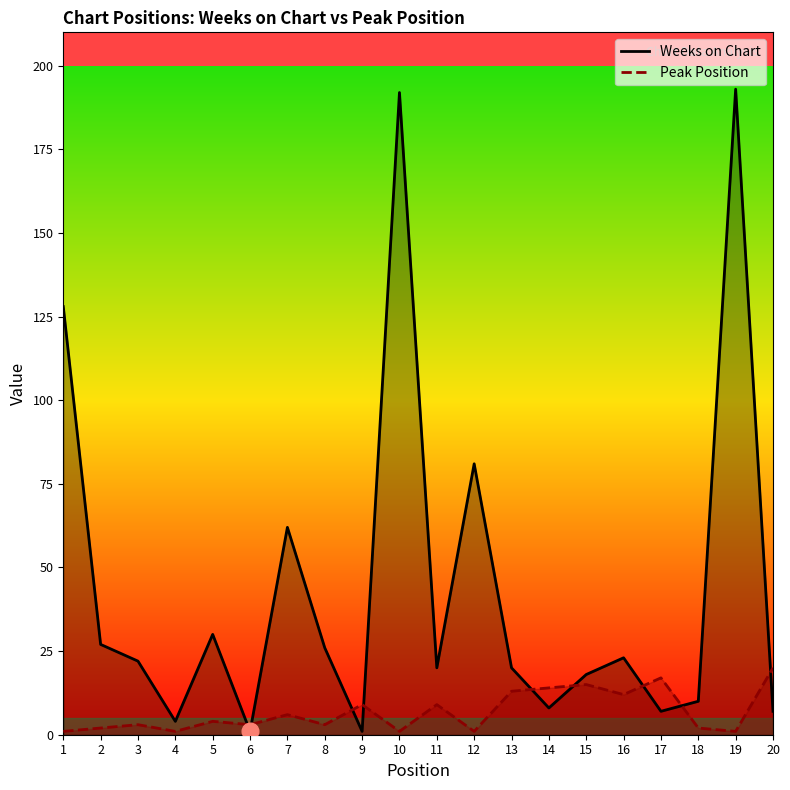

What is the average value of the Weeks on Chart series?

44